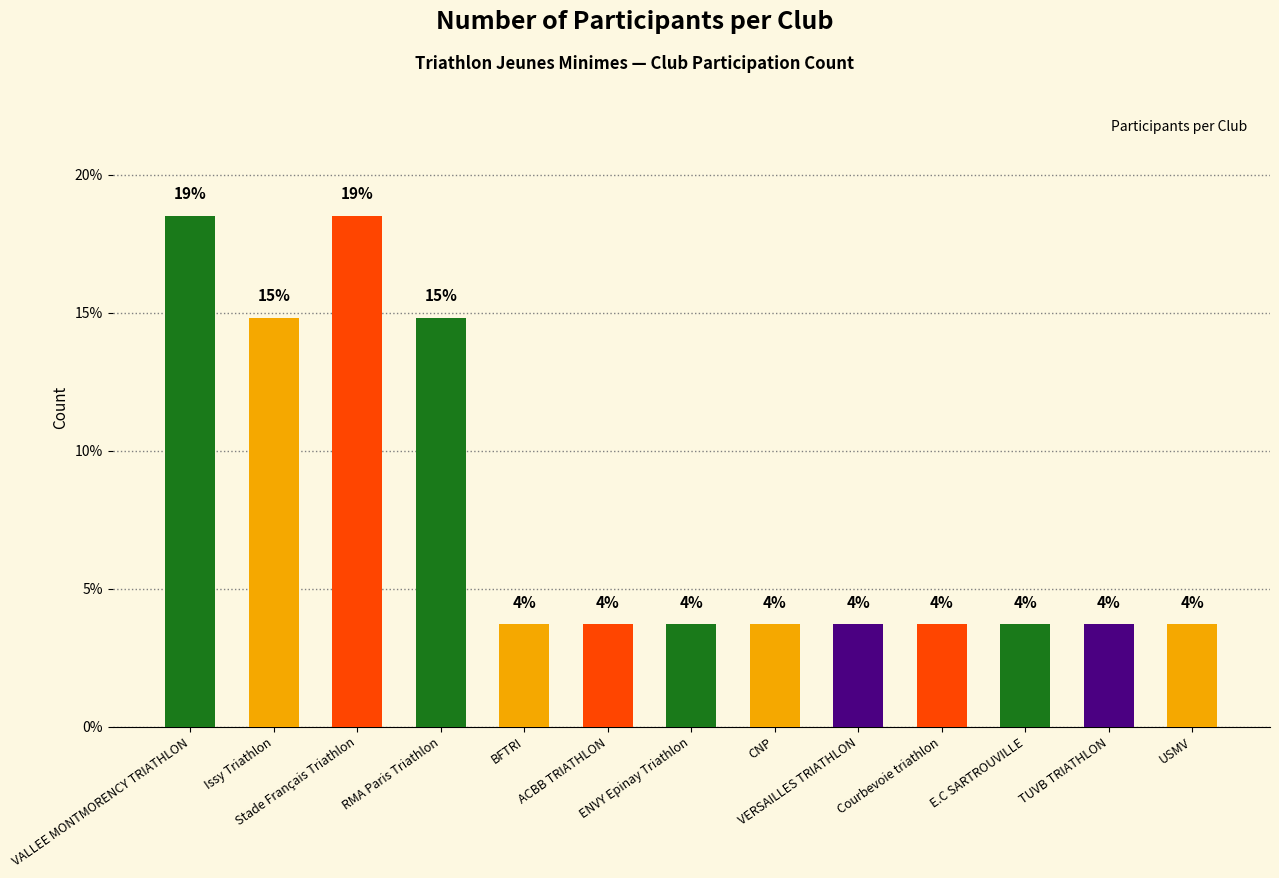

How many bars are there in total?

13